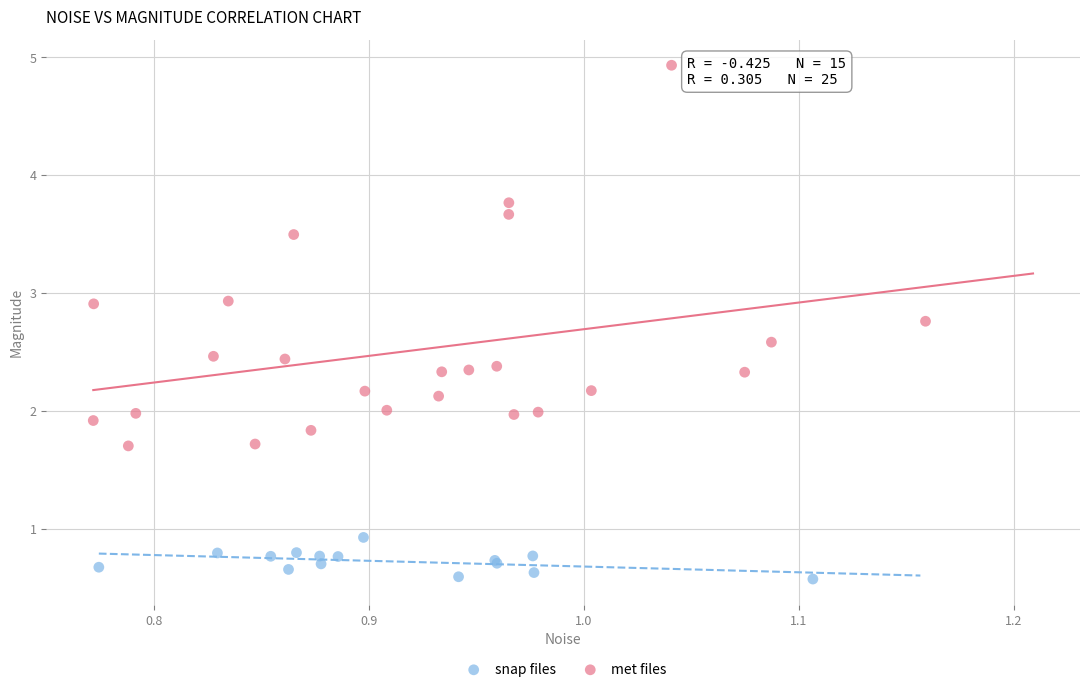

Which series reaches the minimum Y coordinate?

snap files